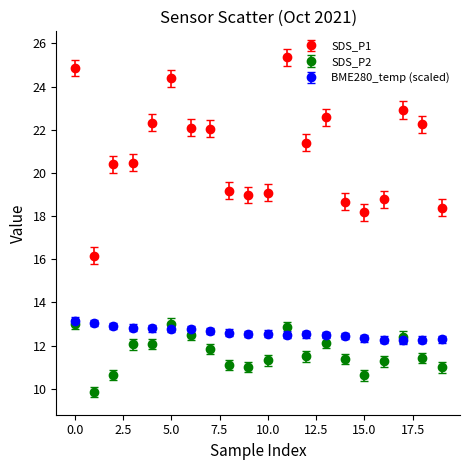

Which series has the widest spread of values?

SDS_P1